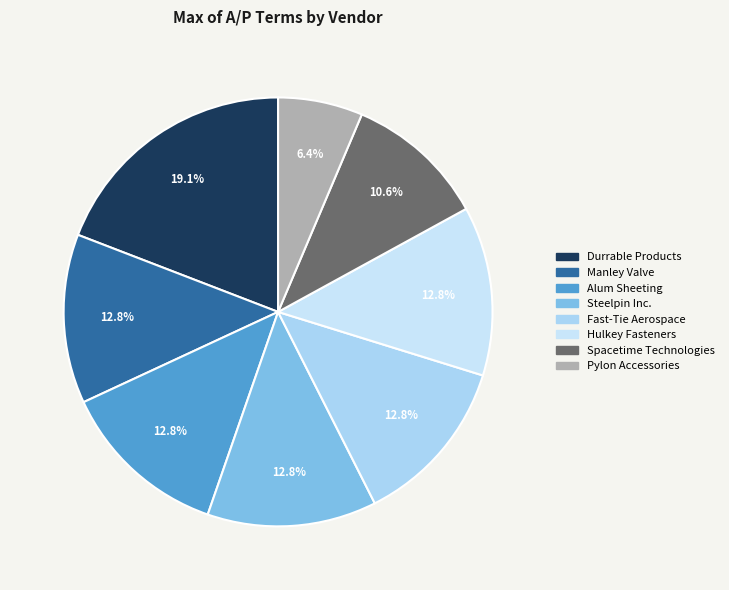

Do Fast-Tie Aerospace and Hulkey Fasteners together represent more than half of the pie?

No